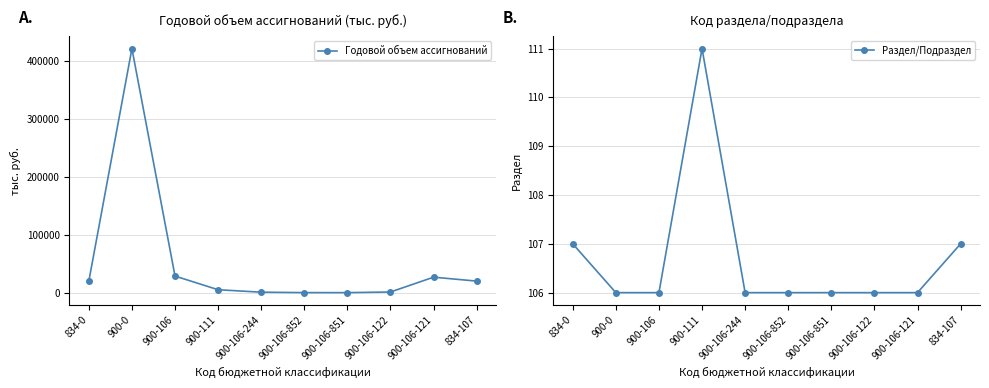

How many interior local peaks does the Раздел/Подраздел series have?

1